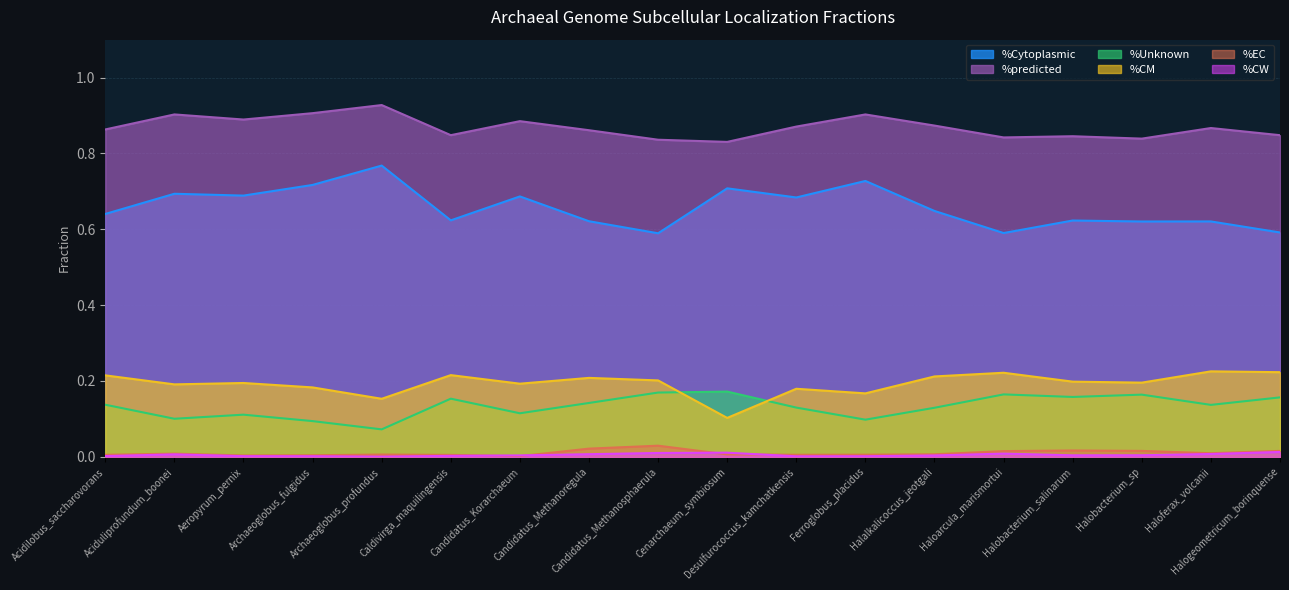

Between Halalkalicoccus_jeotgali and Haloferax_volcanii, which series saw the biggest shift?

%Cytoplasmic